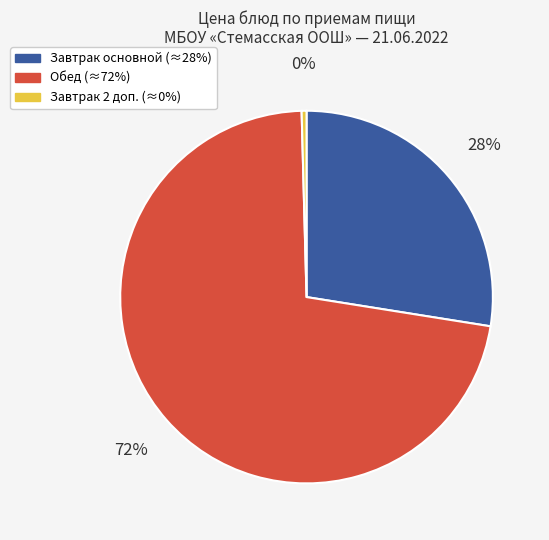

To the nearest percent, what is the average slice percentage?

33%